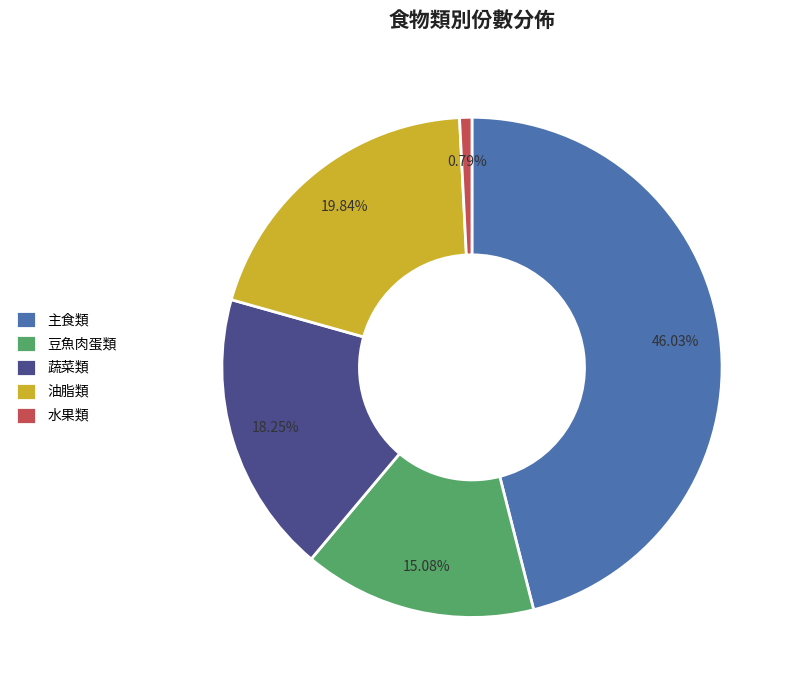

Between 主食類 and 油脂類, which is larger?

主食類